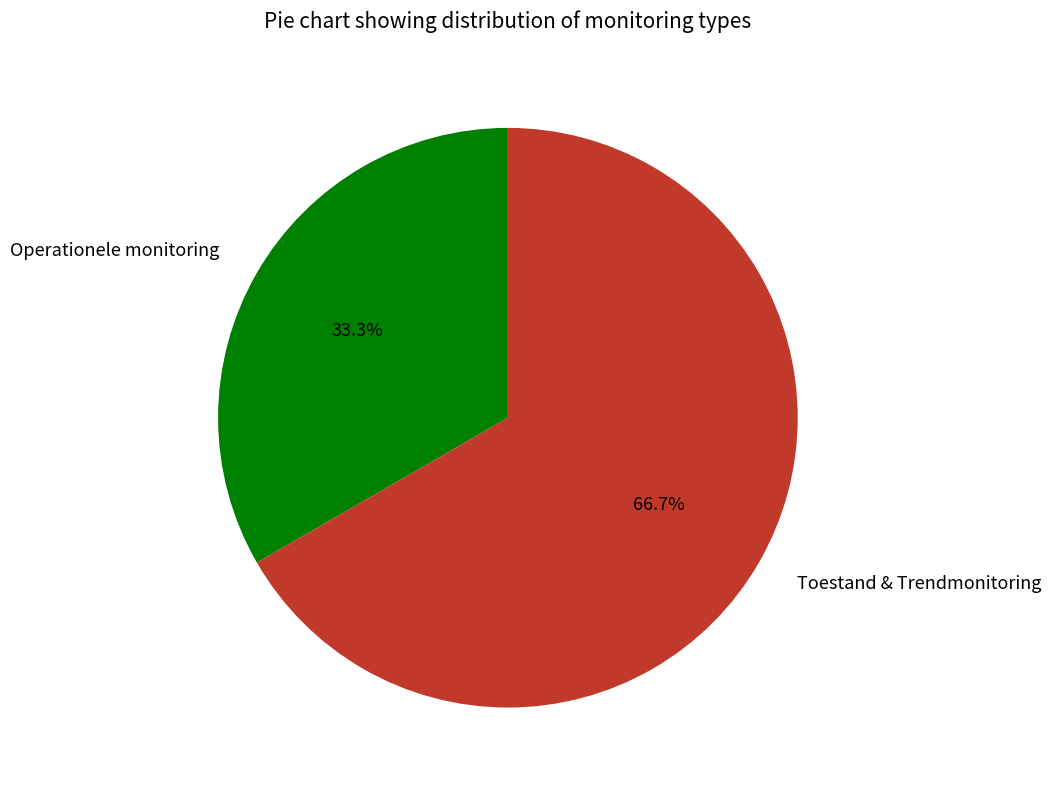

To the nearest percent, what portion does Operationele monitoring represent?

33%